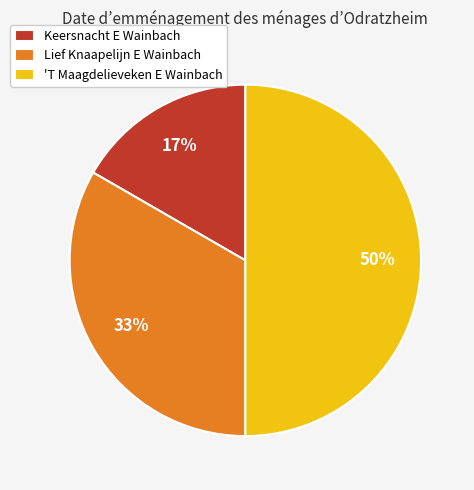

Do Keersnacht E Wainbach and 'T Maagdelieveken E Wainbach together represent more than half of the pie?

Yes